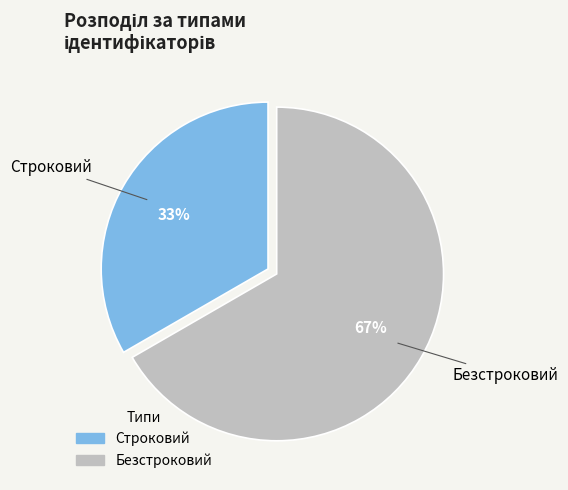

Is it true that Безстроковий is 60% of the pie?

False